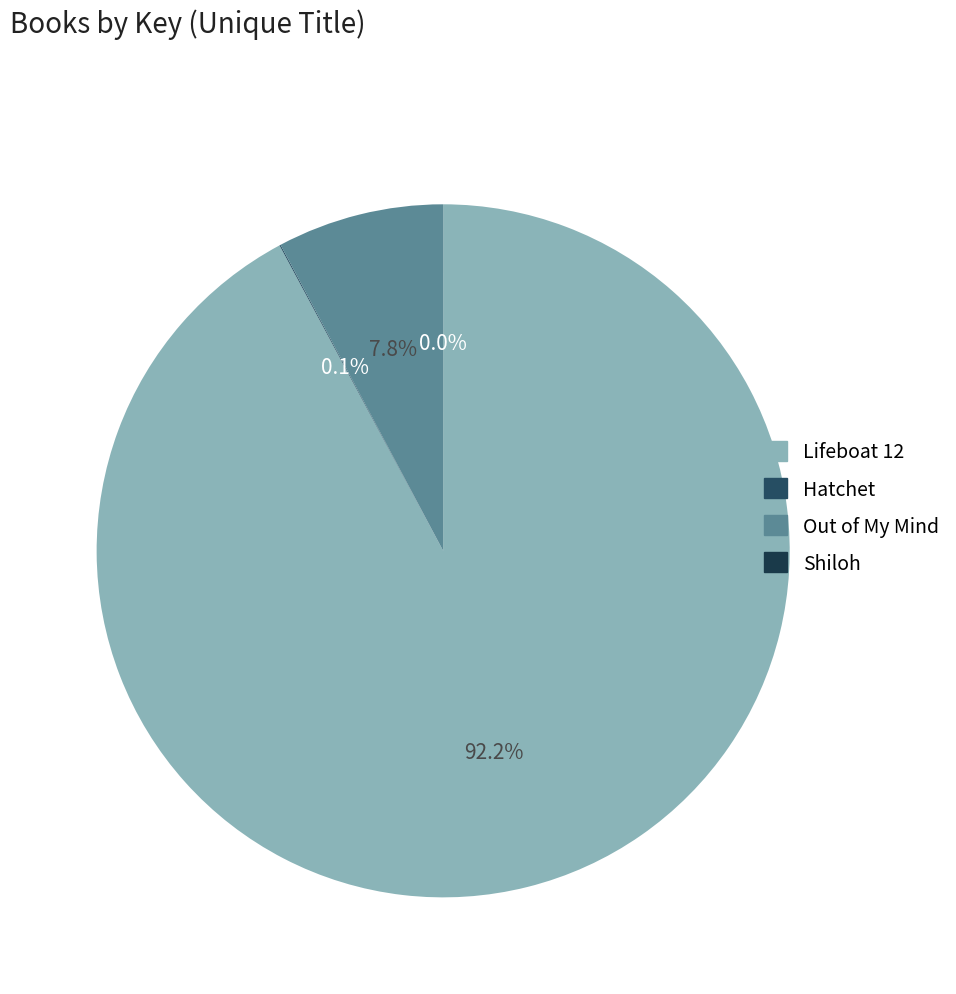

Is it true that Out of My Mind is 22% of the pie?

False